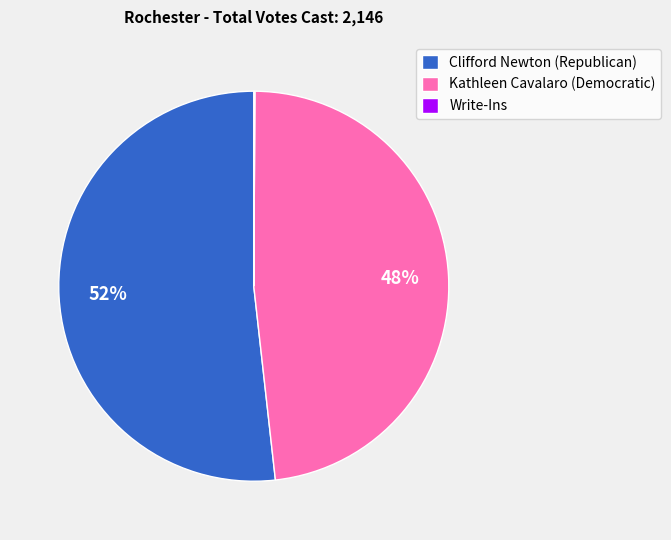

To the nearest percent, what is the average slice percentage?

33%